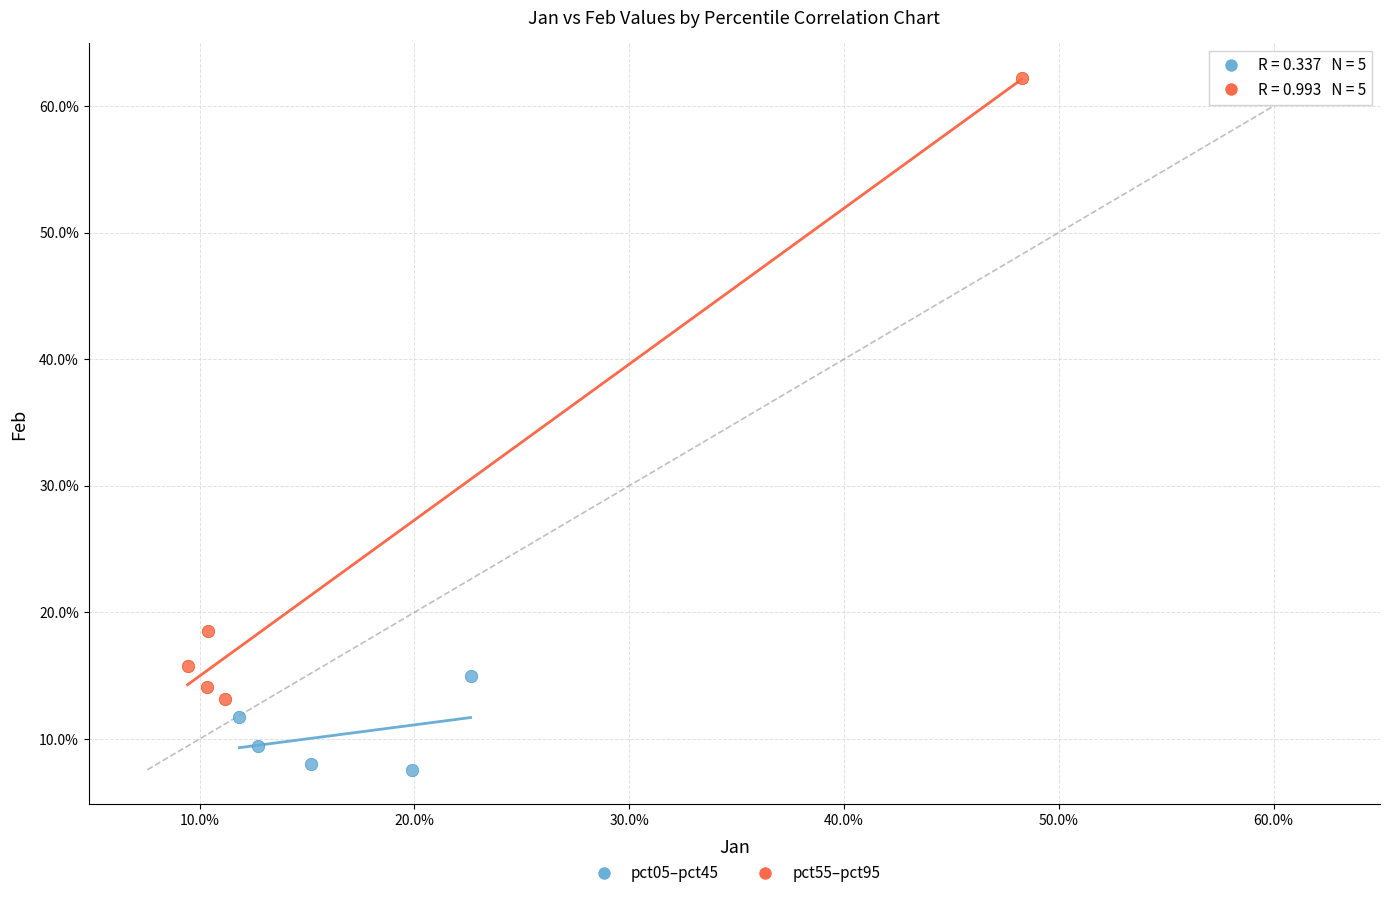

What are all the series names shown in the legend?

pct05–pct45, pct55–pct95